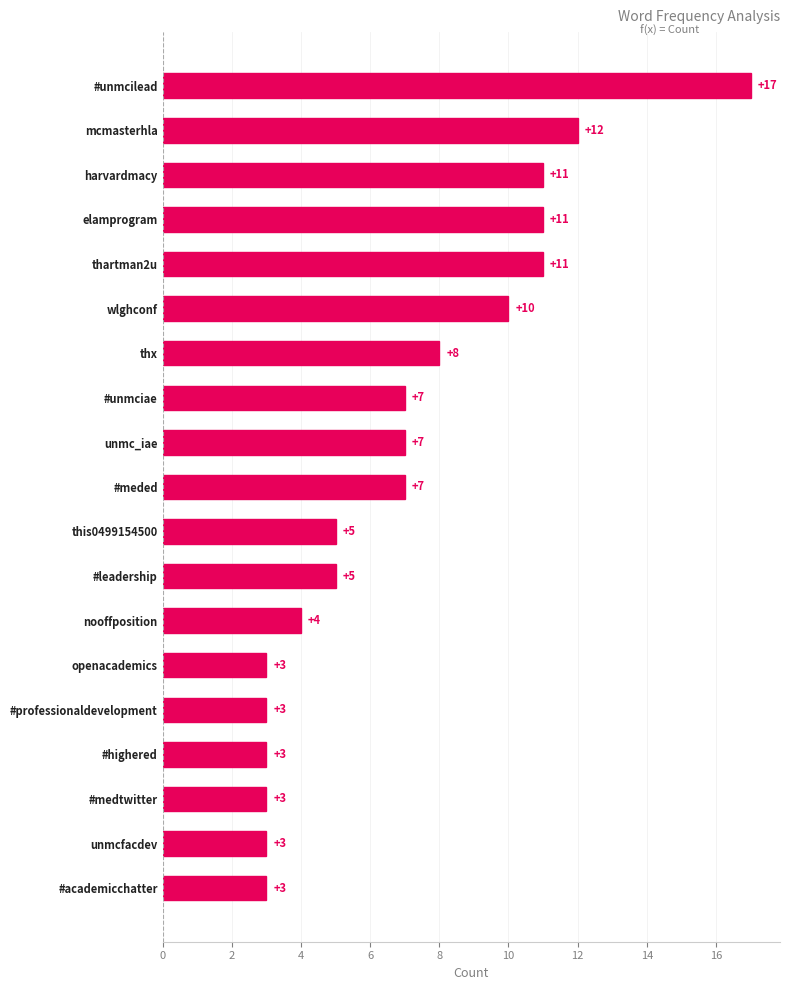

Which category has the highest value across all series?

#unmcilead